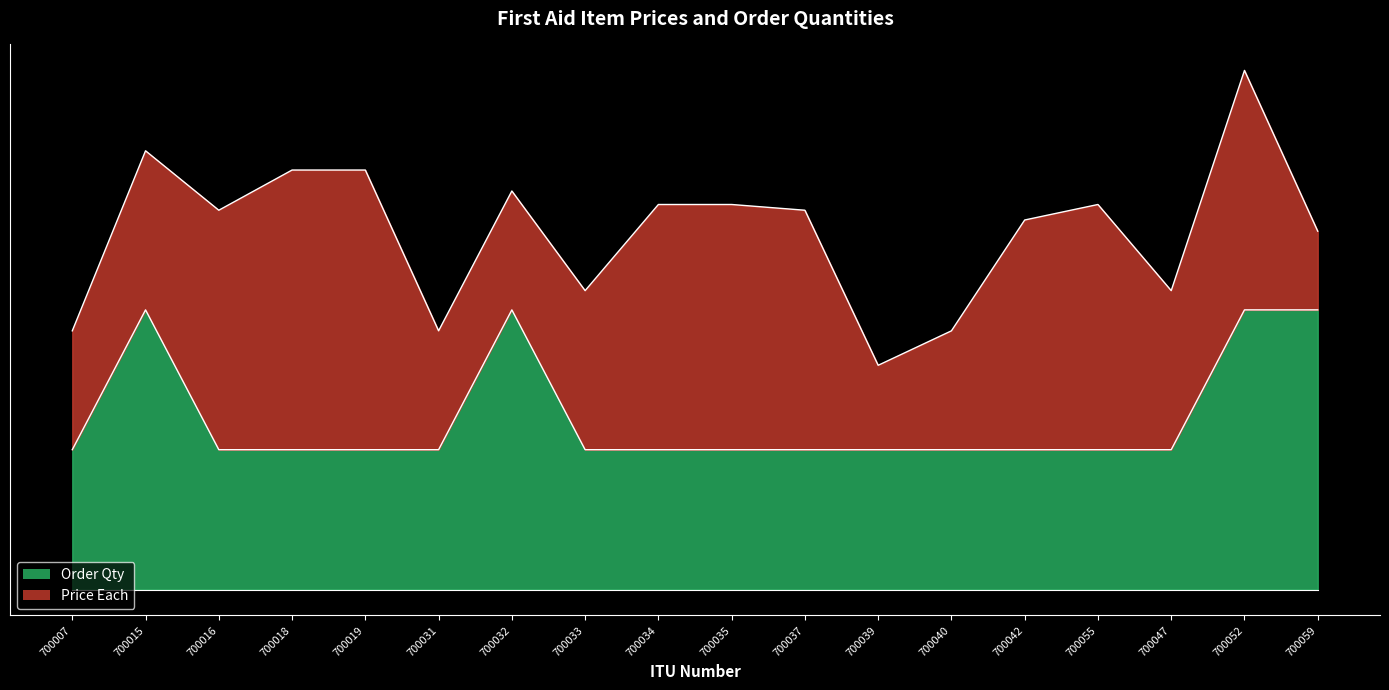

Reading left to right, extract all data points from this chart.

2.5	5.0	2.5	2.5	2.5	2.5	5.0	2.5	2.5	2.5	2.5	2.5	2.5	2.5	2.5	2.5	5.0	5.0